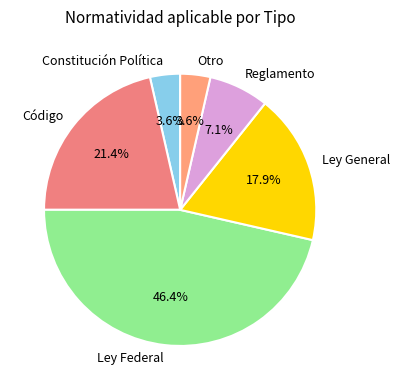

What is the largest slice in the pie chart?

Ley Federal